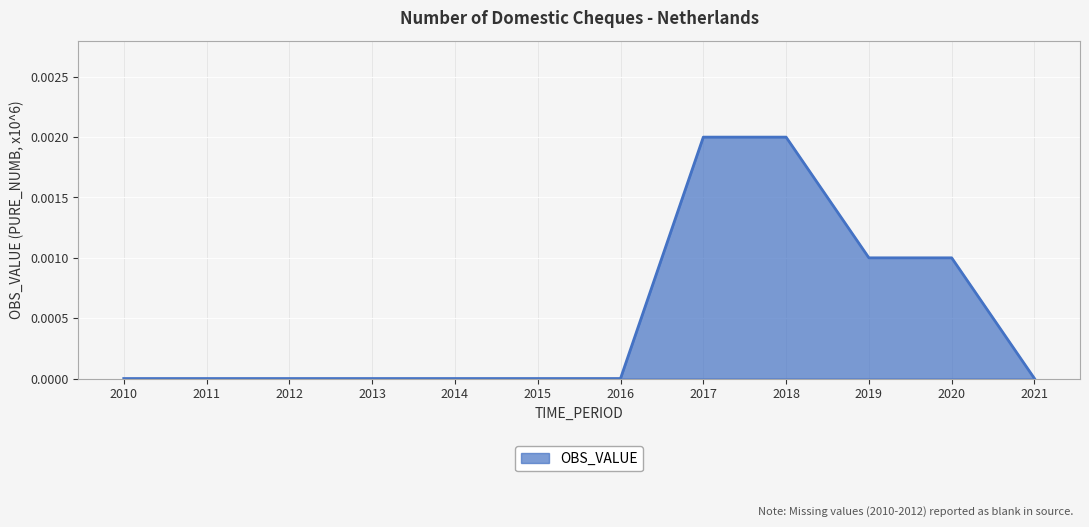

Which has a higher value, 2016 or 2018?

2018